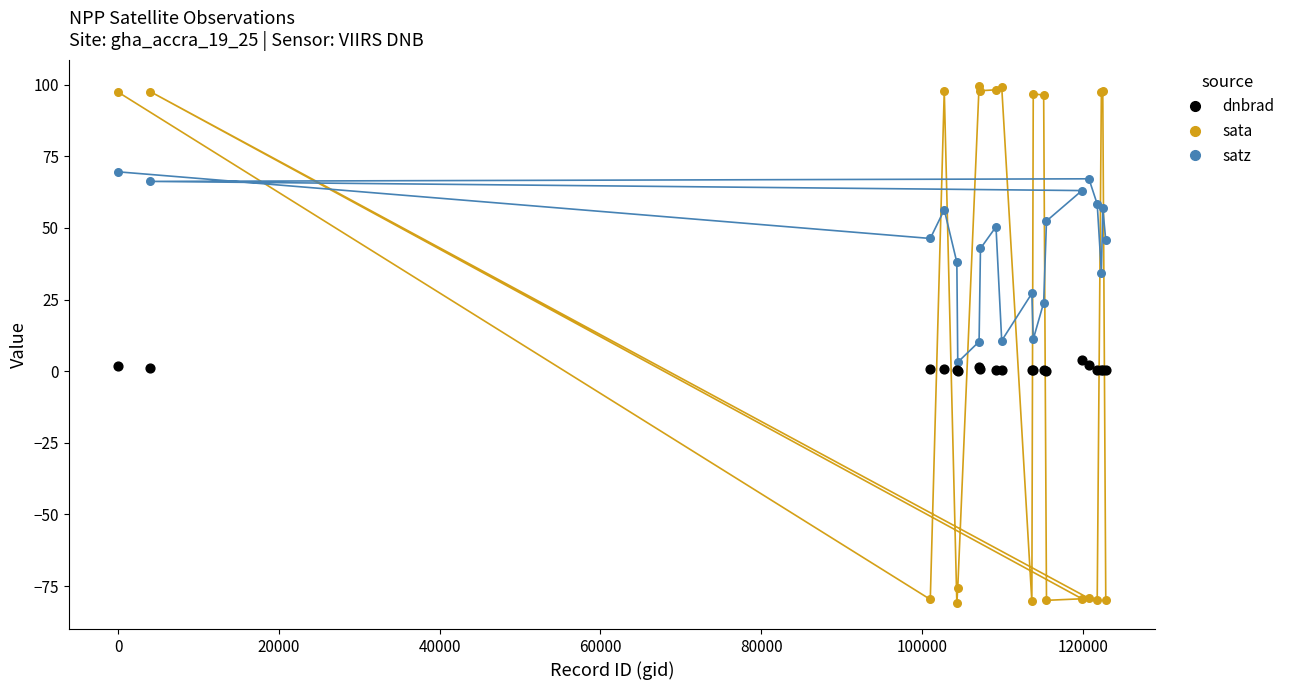

Which series has the largest Y range (max minus min)?

sata